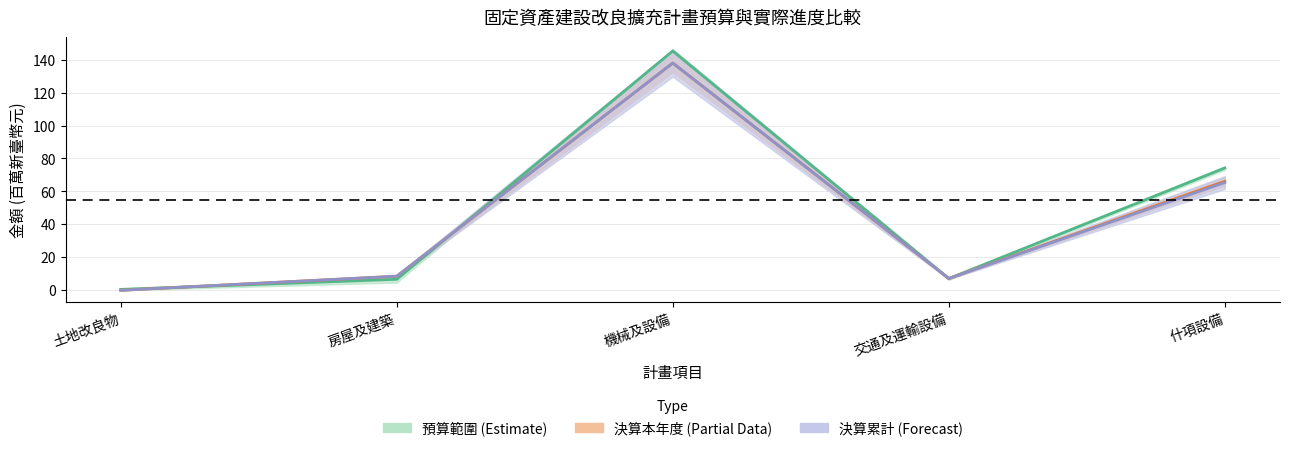

What is the lowest value of the 預算中值 series?

0.6